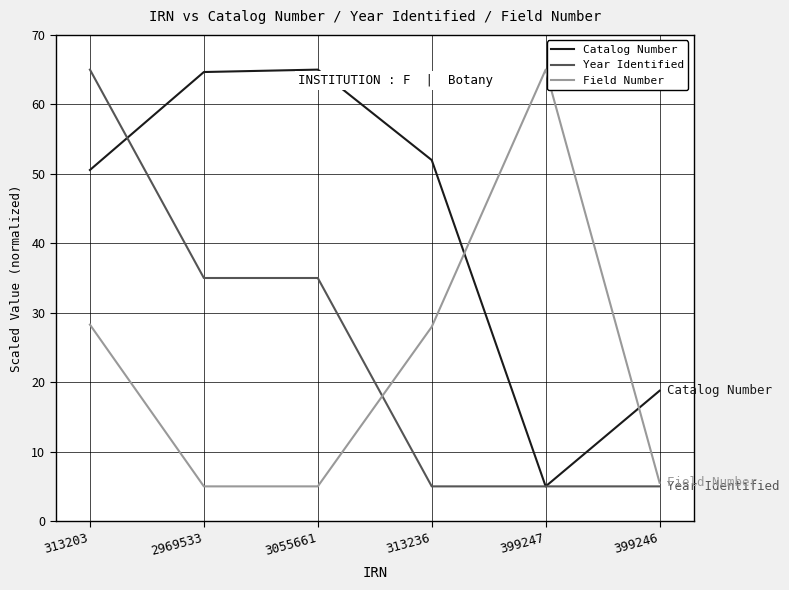

True or false: Field Number has a value of 50.1 at 313236.

False